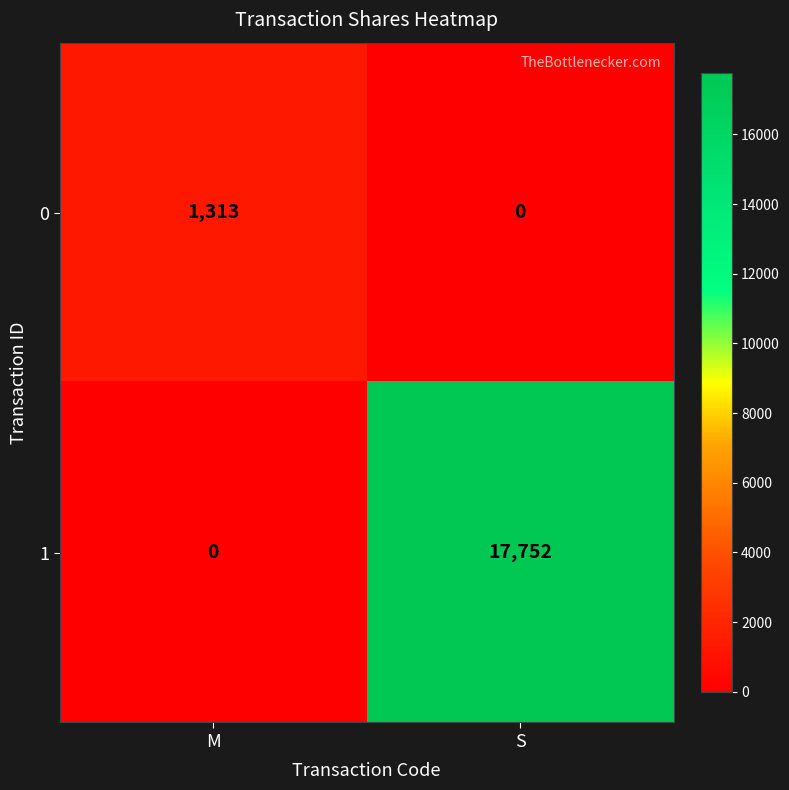

At how many categories does at least one series exceed 8133?

1